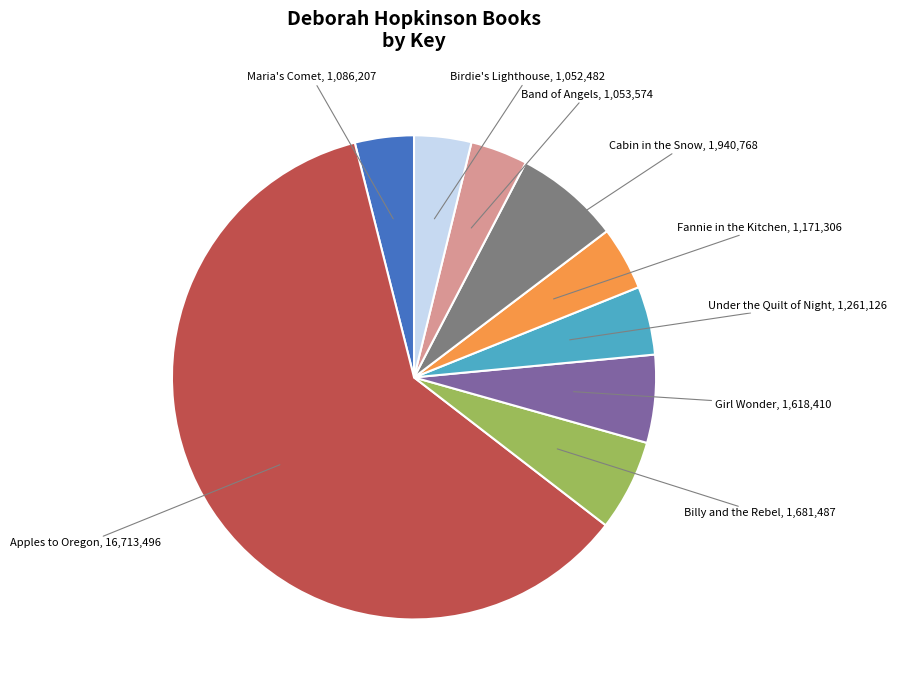

Is there any slice that represents more than half of the pie?

Yes